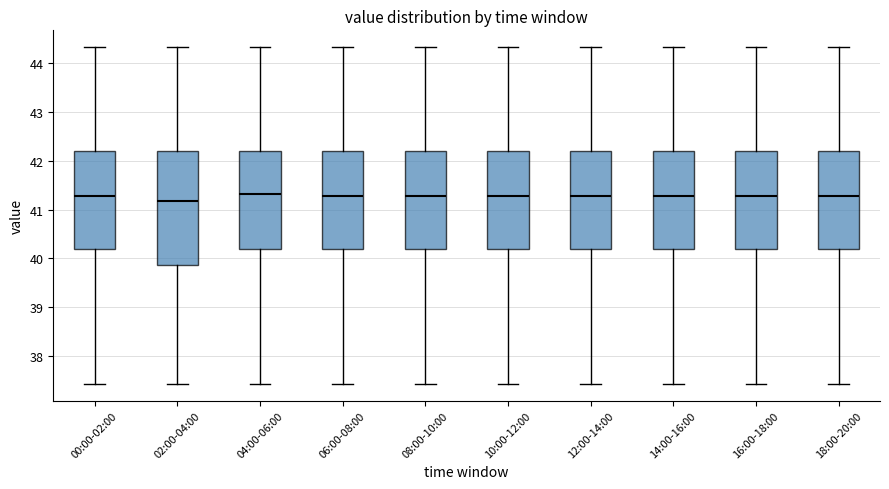

Where does the lower whisker of the box for 02:00-04:00 end on the y-axis? The values are not printed on the chart, so give them approximately, as read against the axis.

37.4